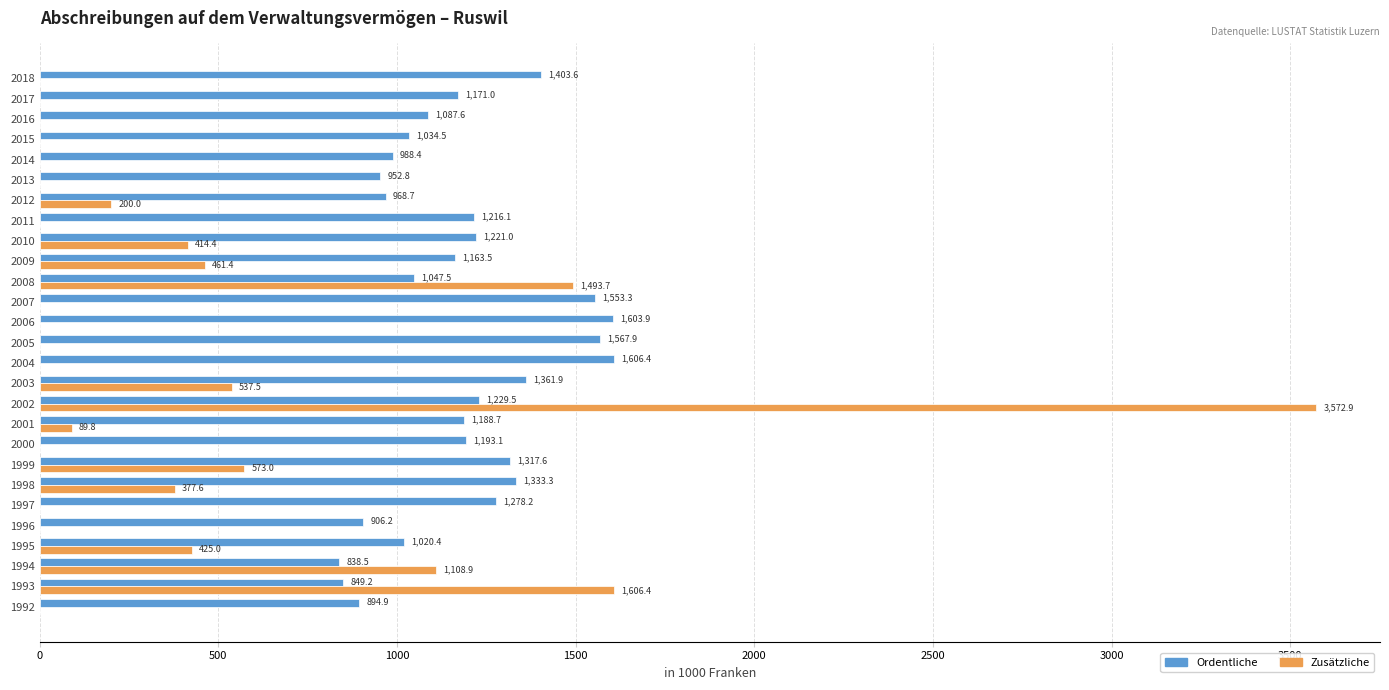

Which series has the largest total across all categories?

Ordentliche